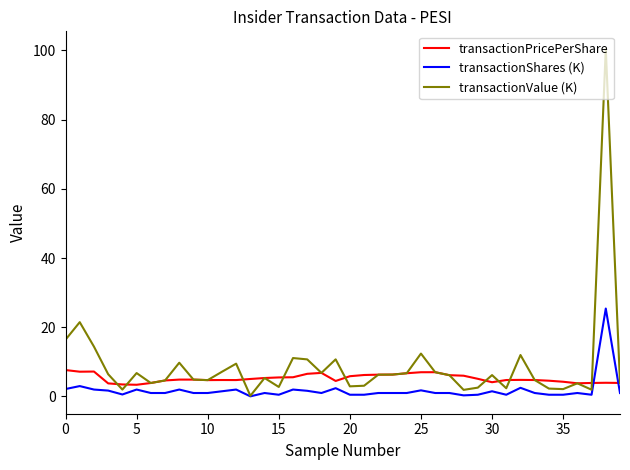

True or false: transactionPricePerShare and transactionShares (K) intersect in this chart.

True